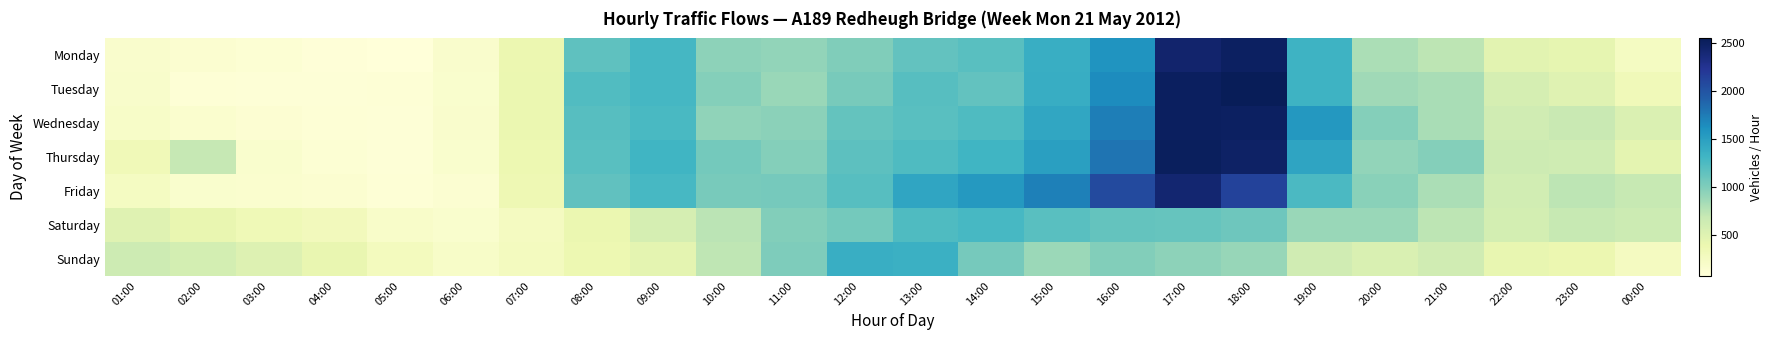

Rank the series by their maximum value, from lowest to highest.

Saturday, Sunday, Friday, Monday, Wednesday, Thursday, Tuesday